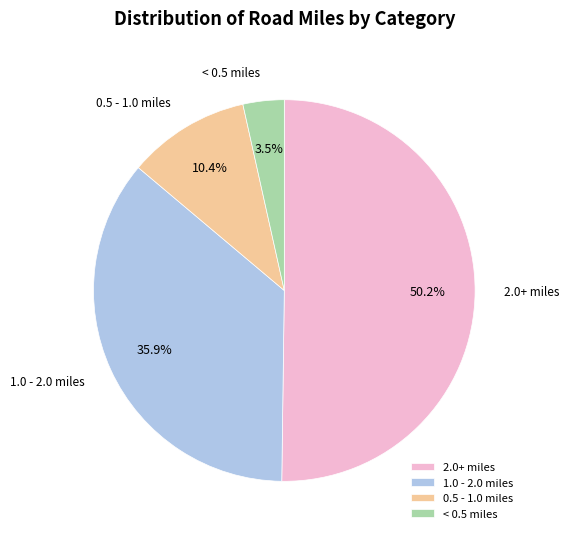

What is the smallest slice in the pie chart?

< 0.5 miles